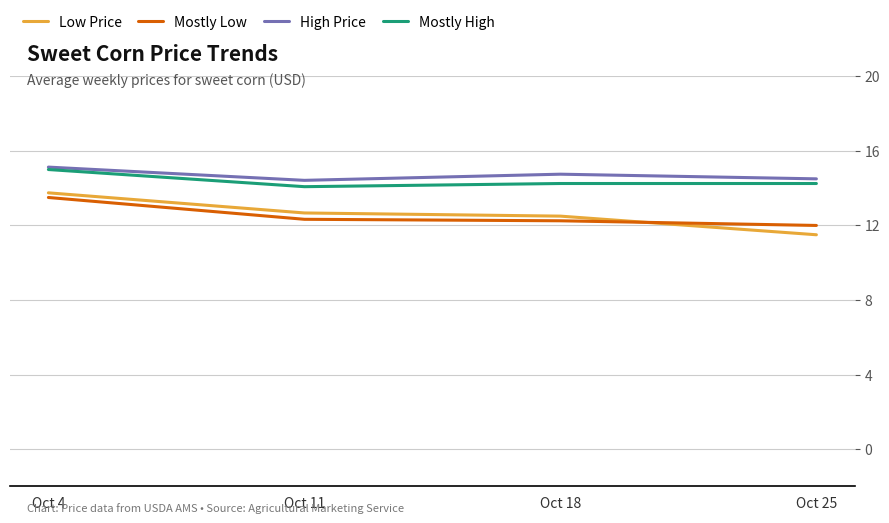

In Mostly High, how many points are lower than both neighbors (excluding endpoints)?

1